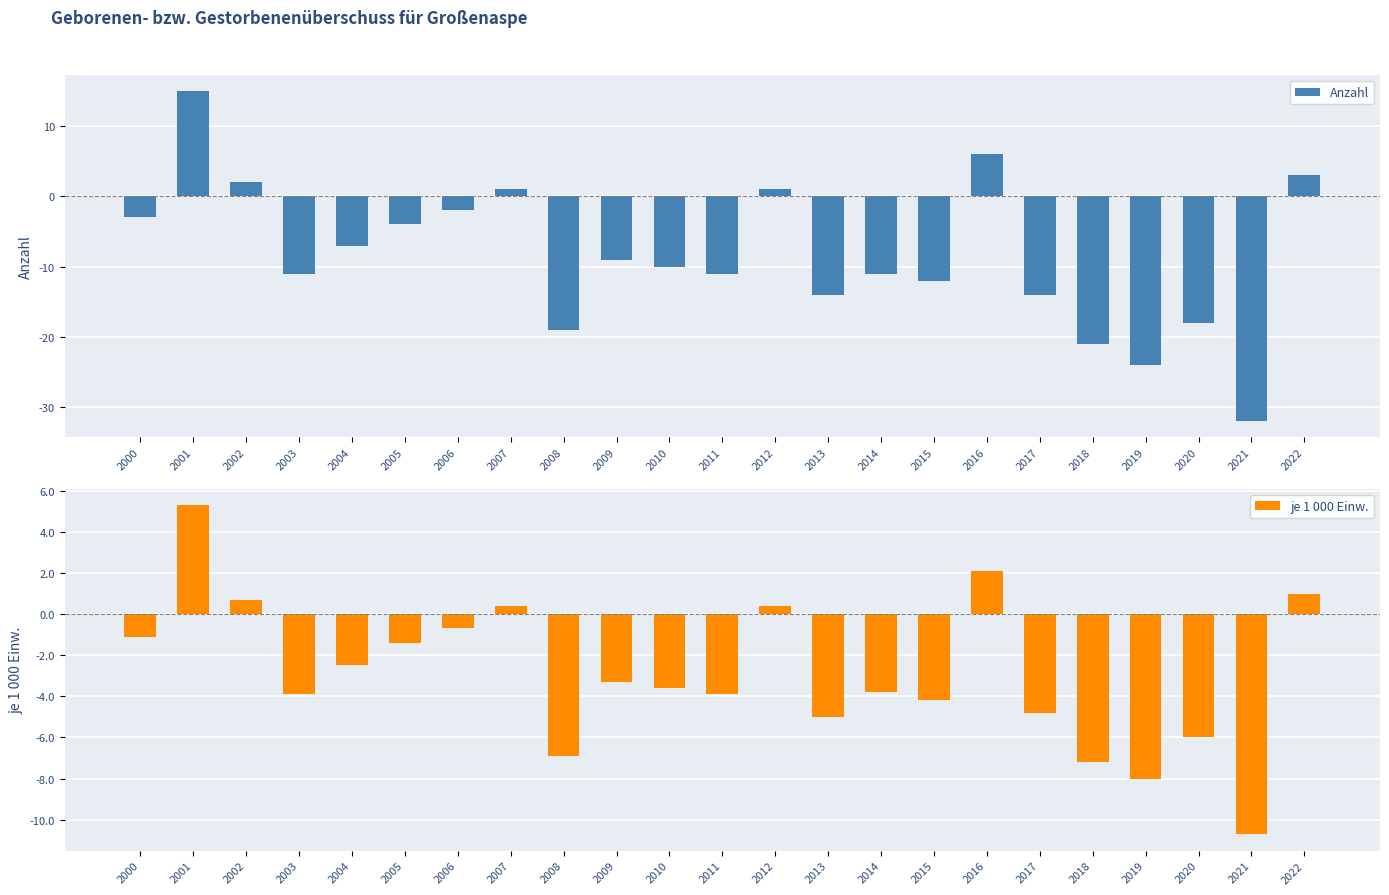

What is the minimum value for Anzahl?

-32